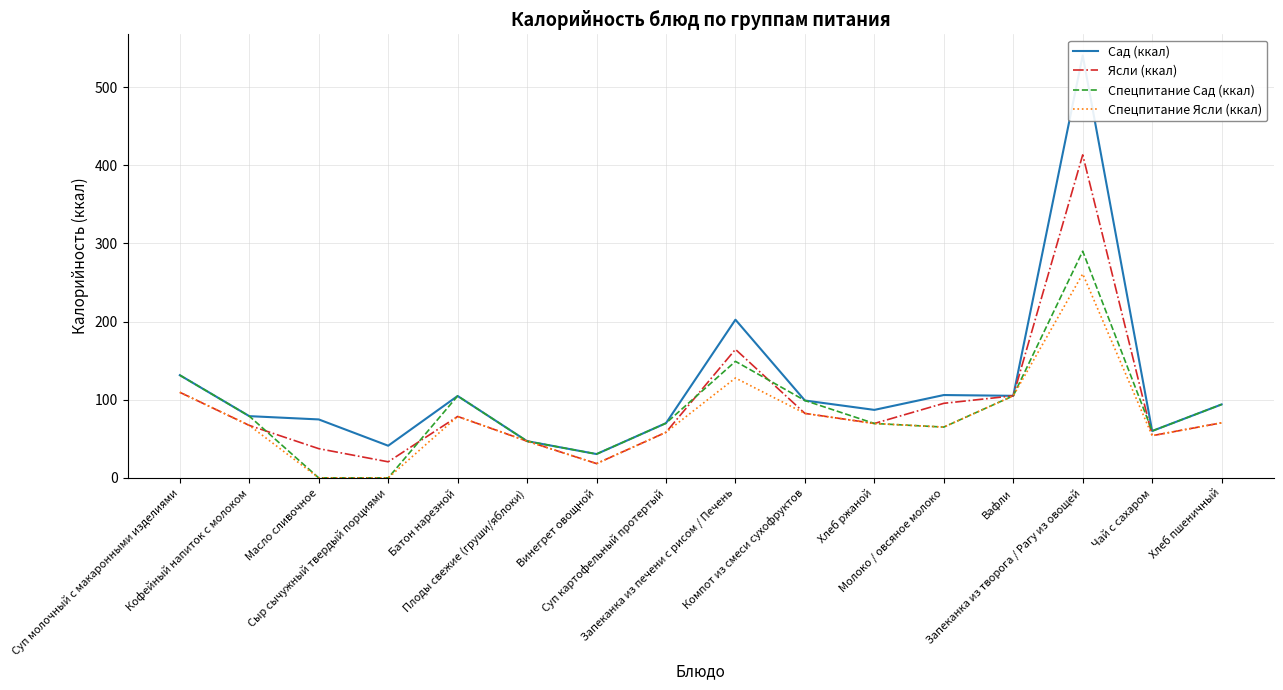

True or false: Сад (ккал) and Спецпитание Сад (ккал) intersect in this chart.

False